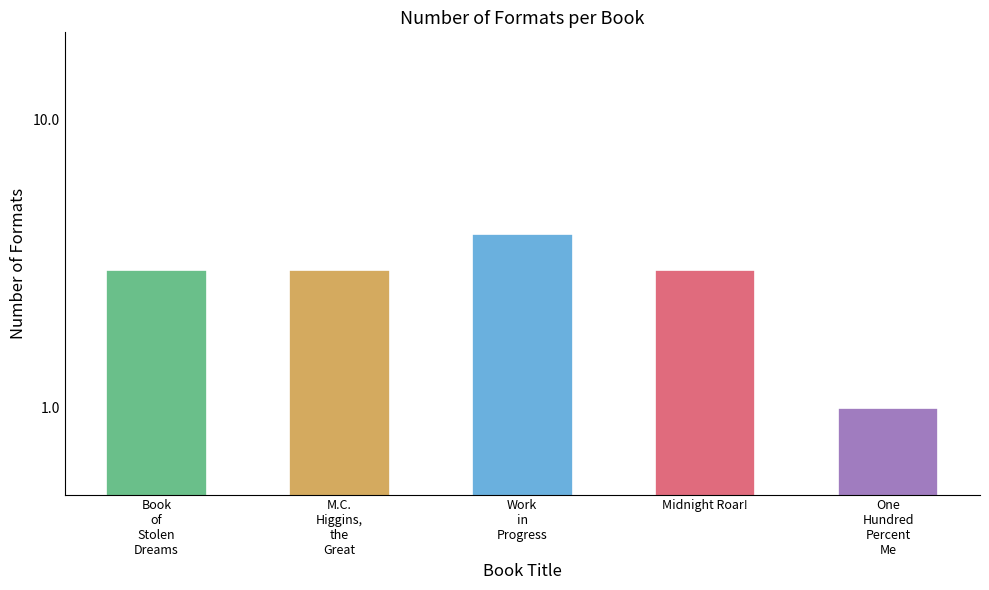

What is the smallest value displayed?

1